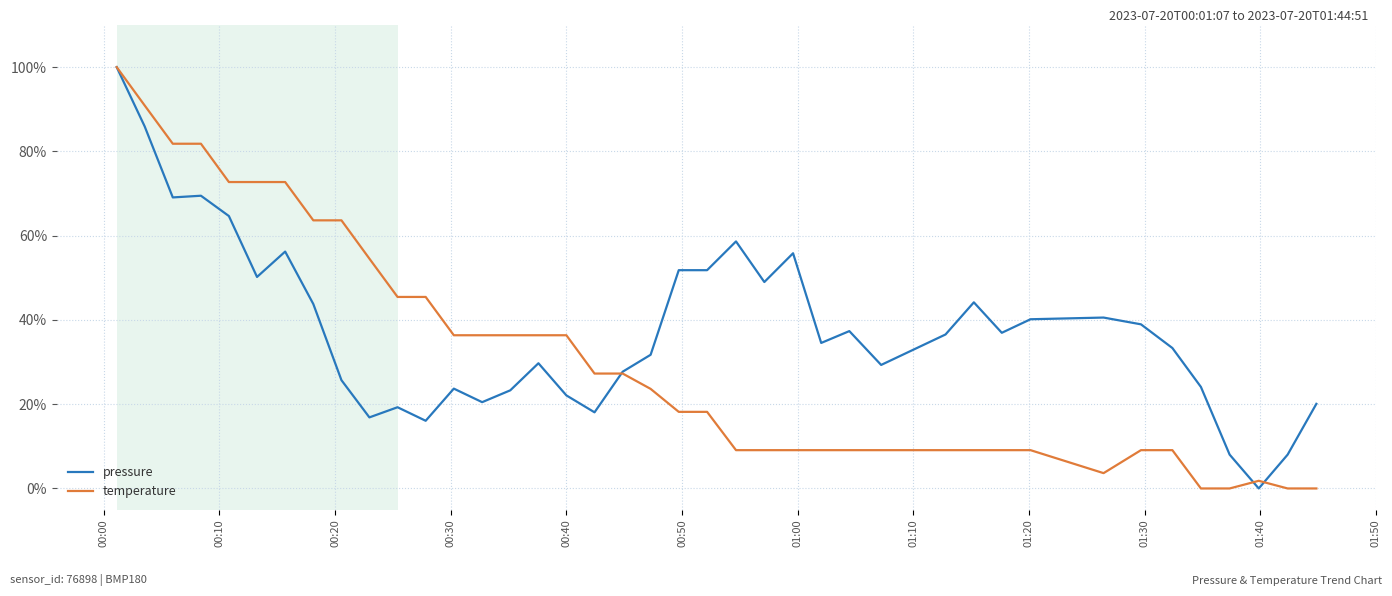

Which series has the largest total across all categories?

pressure